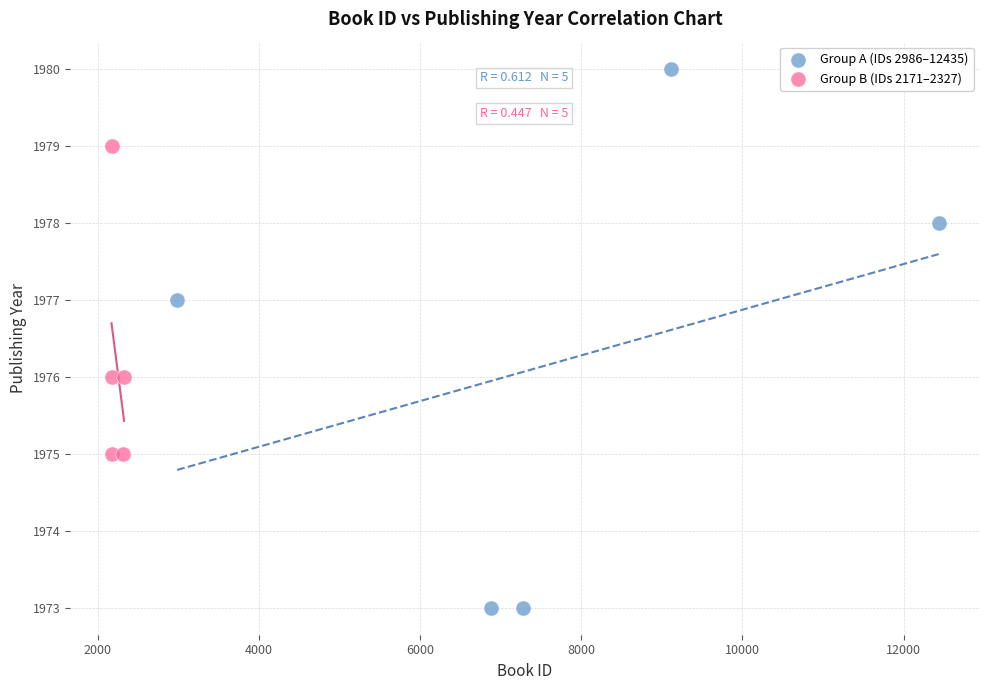

Which series contains the lowest Y value?

Group A (IDs 2986–12435)